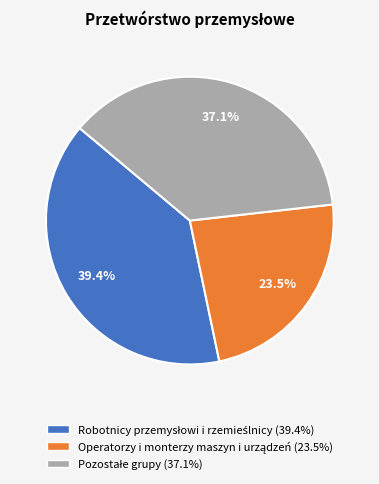

Is there any slice that represents more than half of the pie?

No